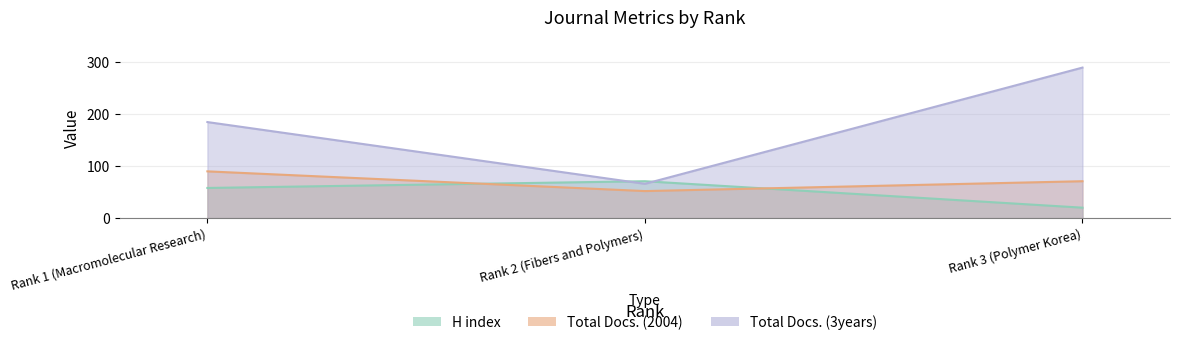

Does the chart display data point markers on the line(s)?

No